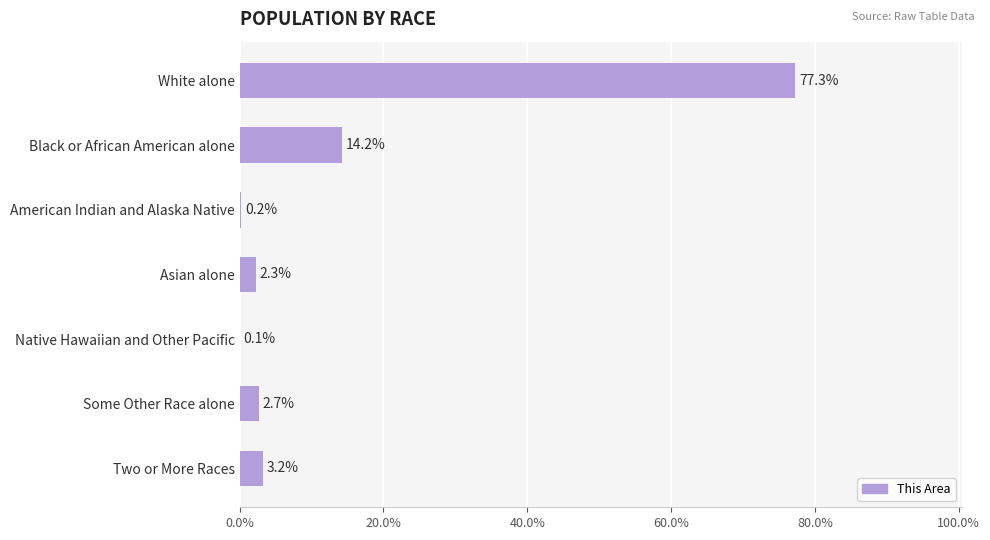

The value at American Indian and Alaska Native is 0.2. True or false?

True